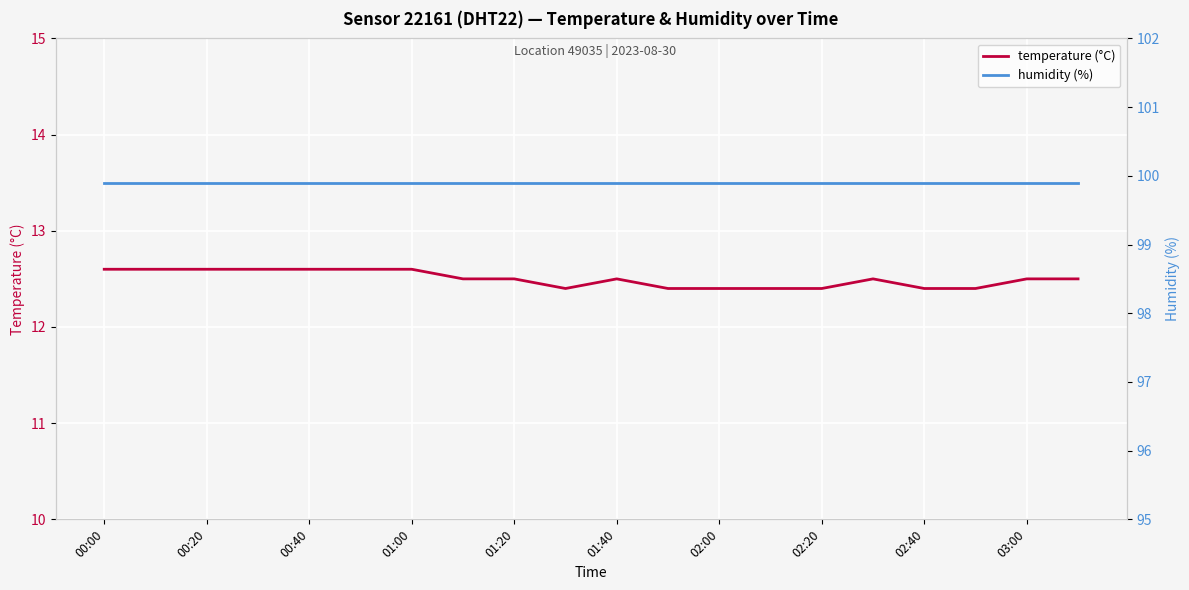

The value of temperature (°C) at 00:40 is 12.6. True or false?

True